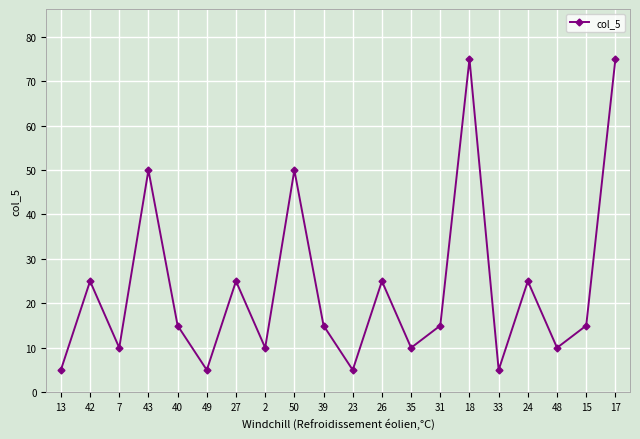

What is the minimum value shown in the chart?

5